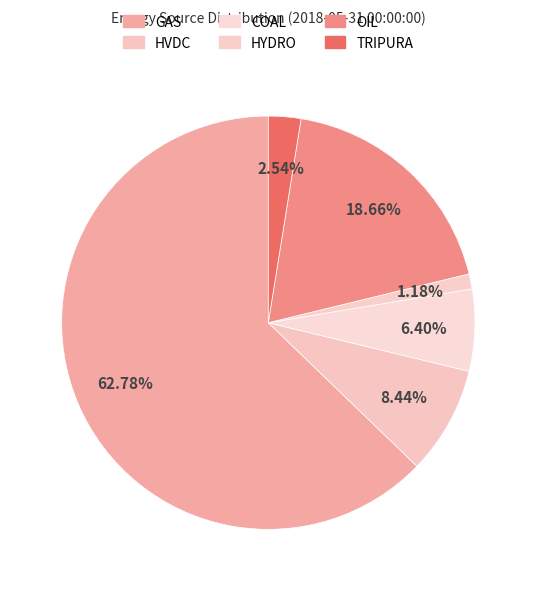

To the nearest percent, what portion does OIL represent?

19%